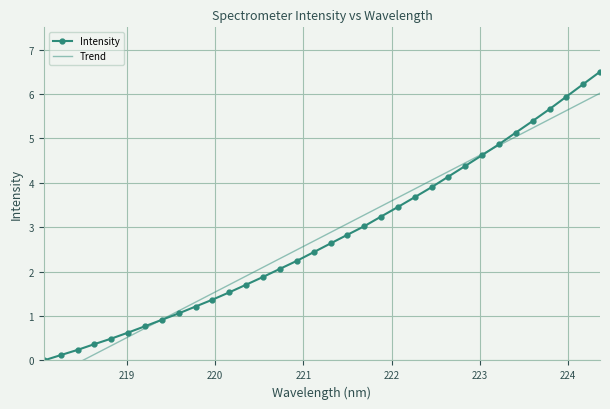

How many data points in Intensity are less than 2?

14